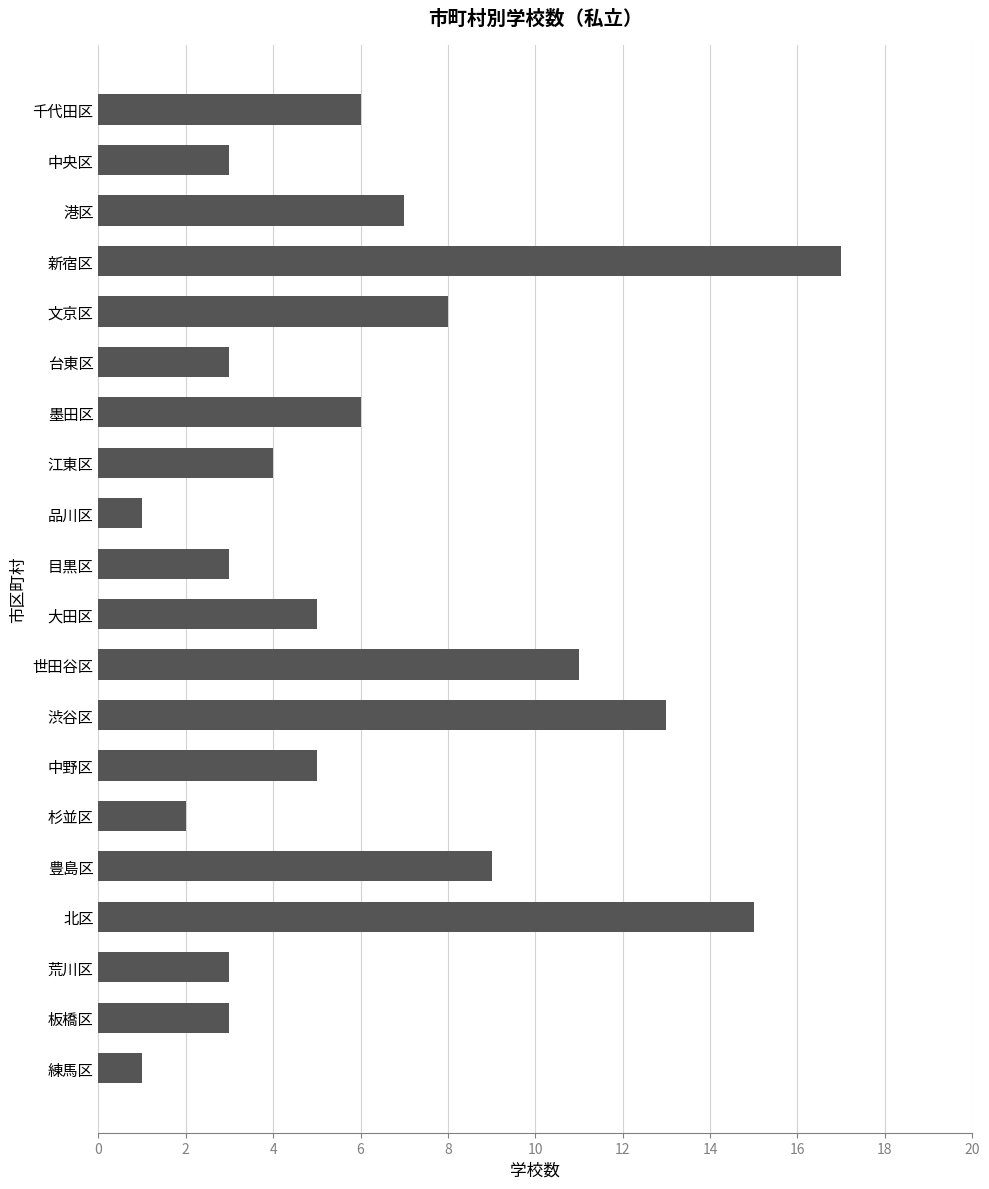

The value at 豊島区 is 4. True or false?

False